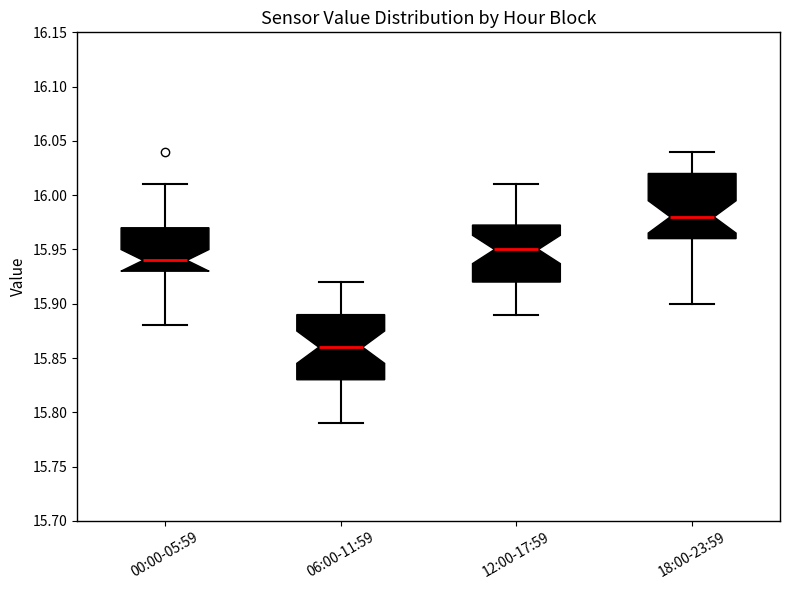

Reading left to right, transcribe this box plot: for each box, give where its median line is, the range the box spans, and where its two whiskers end, as read against the y-axis. The values are not printed on the chart, so give them approximately, as read against the axis.

00:00-05:59: median 15.940, box 15.930 to 15.970, whiskers 15.880 to 16.010
06:00-11:59: median 15.860, box 15.830 to 15.890, whiskers 15.790 to 15.920
12:00-17:59: median 15.950, box 15.920 to 15.975, whiskers 15.890 to 16.010
18:00-23:59: median 15.980, box 15.960 to 16.020, whiskers 15.900 to 16.040